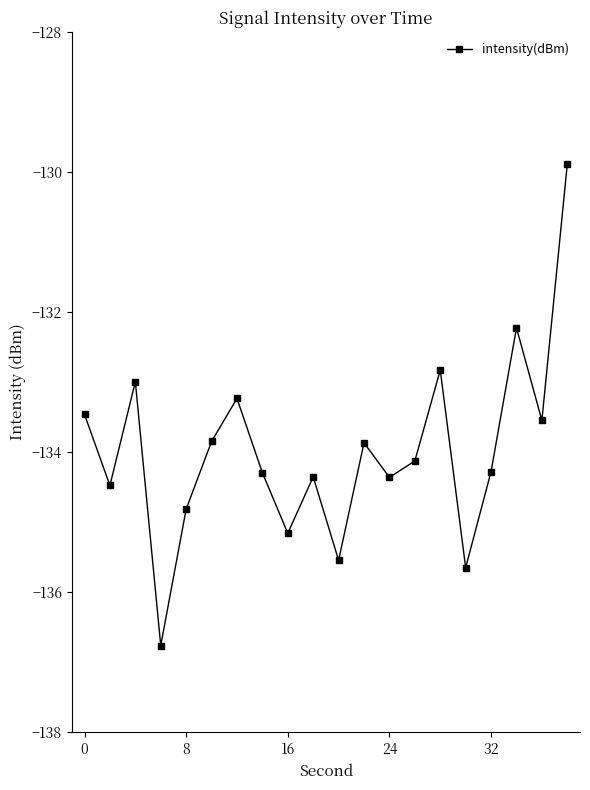

How many interior local valleys (lower than both neighbors) does the data have?

7